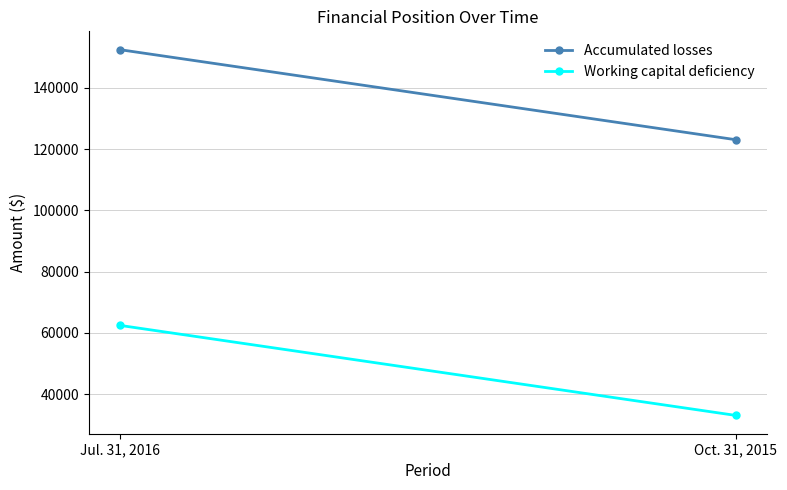

What is the approximate value of Accumulated losses at Jul. 31, 2016, to the nearest 50?

152500